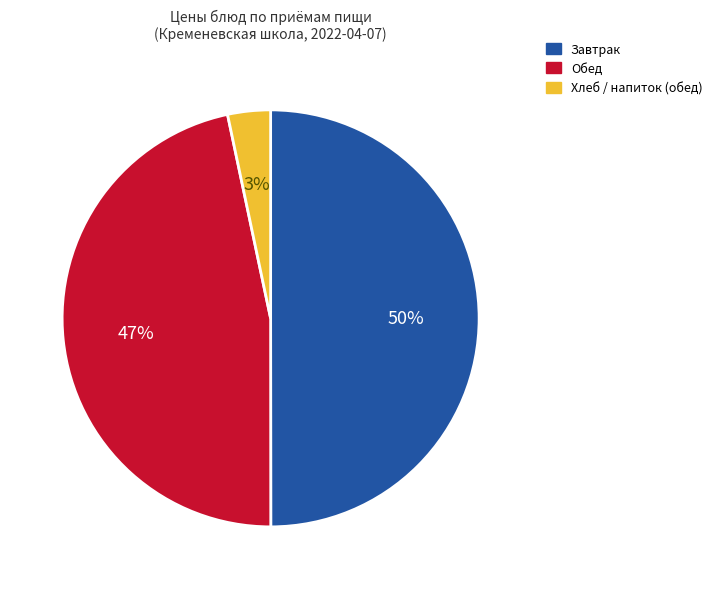

To the nearest percent, what is the difference between the largest and smallest slice percentages?

47%